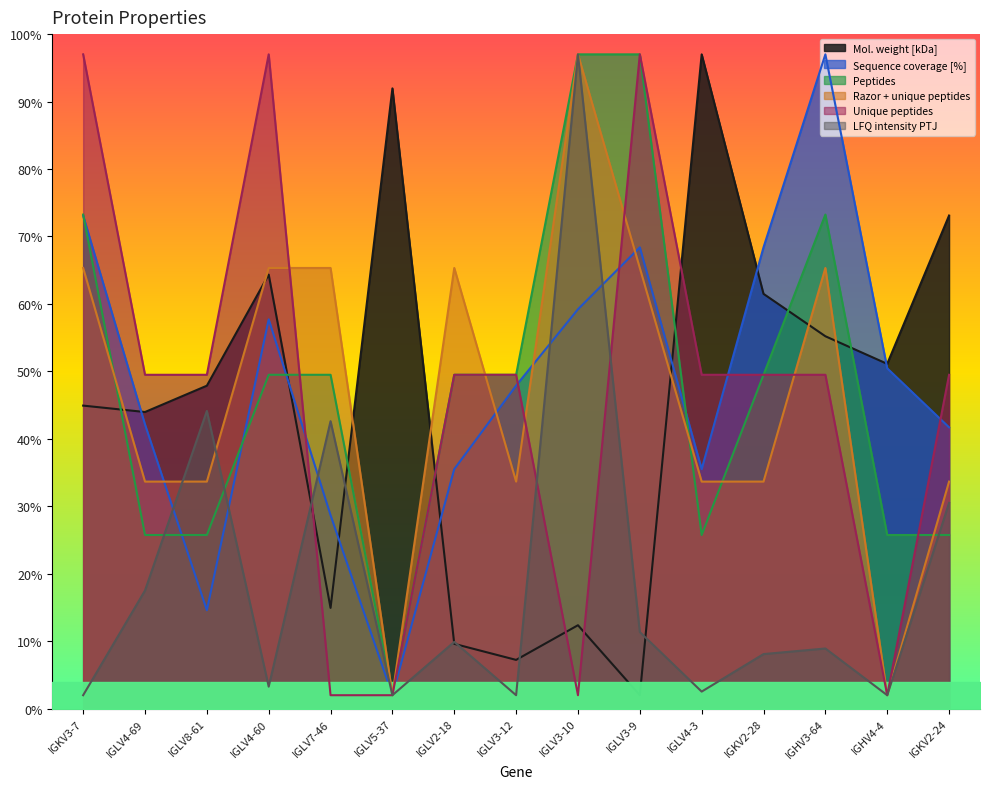

True or false: Razor + unique peptides and LFQ intensity PTJ cross at least once.

True